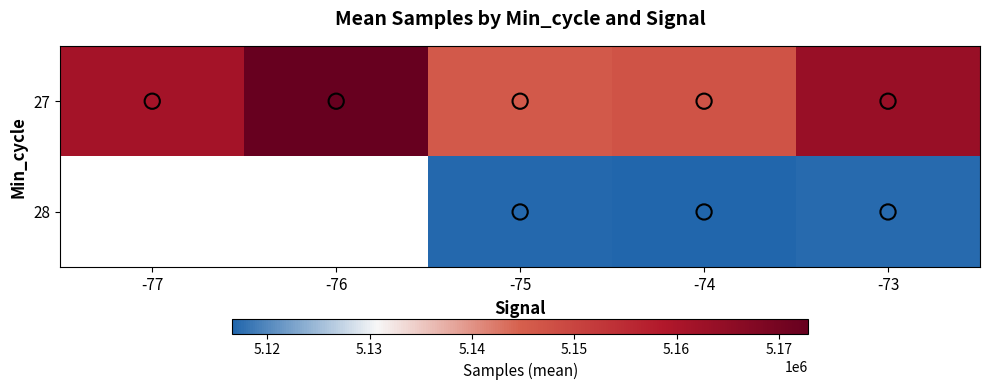

At -74, list the series in order from smallest to largest.

28, 27